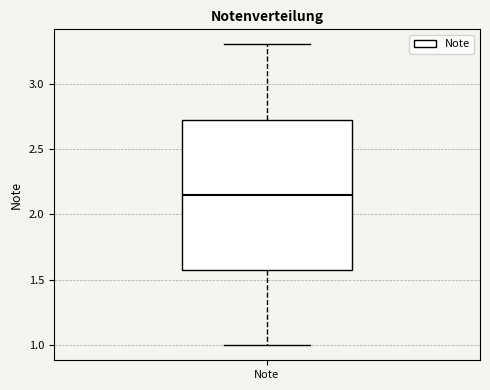

Where is the upper edge of the box for Note on the y-axis? The values are not printed on the chart, so give them approximately, as read against the axis.

2.75